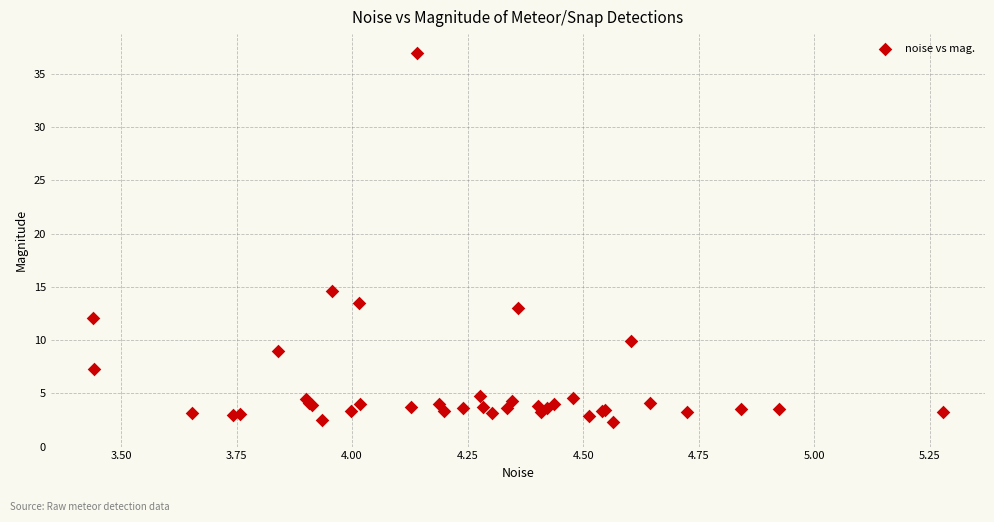

What Y value in the scatter plot is closest to 19?

14.6